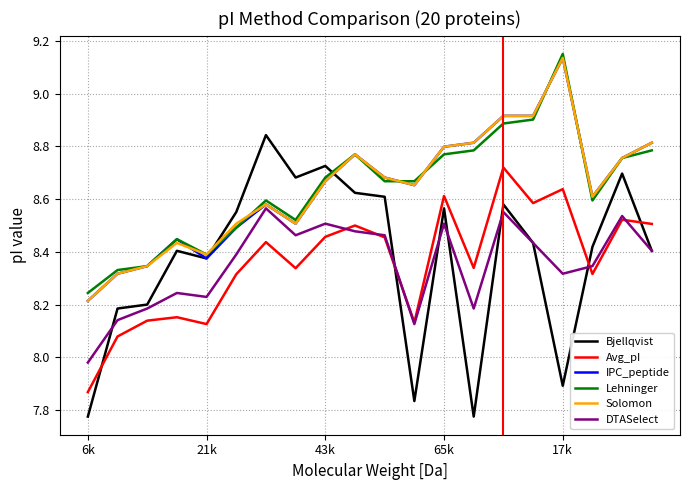

Which series has the widest spread of values?

Bjellqvist